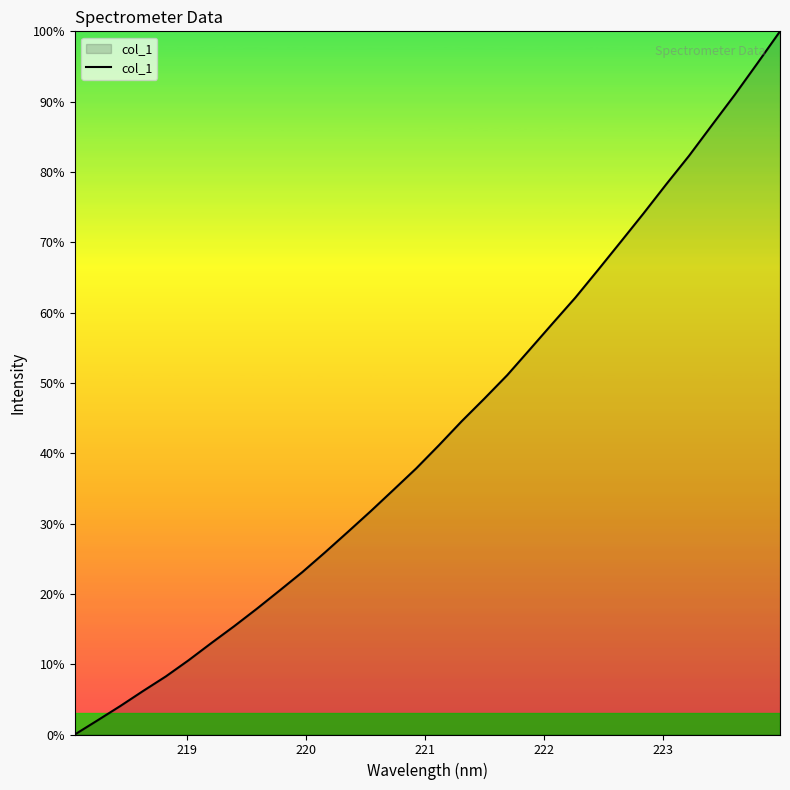

What is the difference between the maximum and minimum values?

100.0